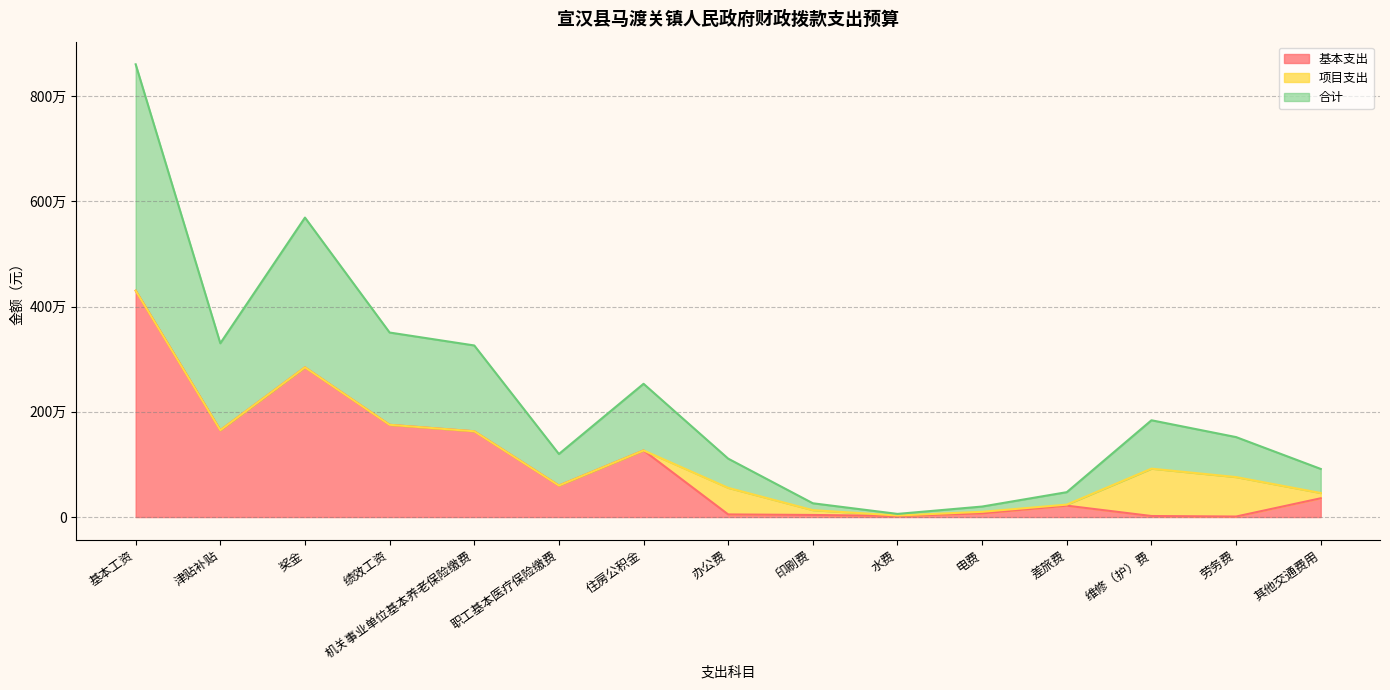

Count the number of categories in the chart.

15